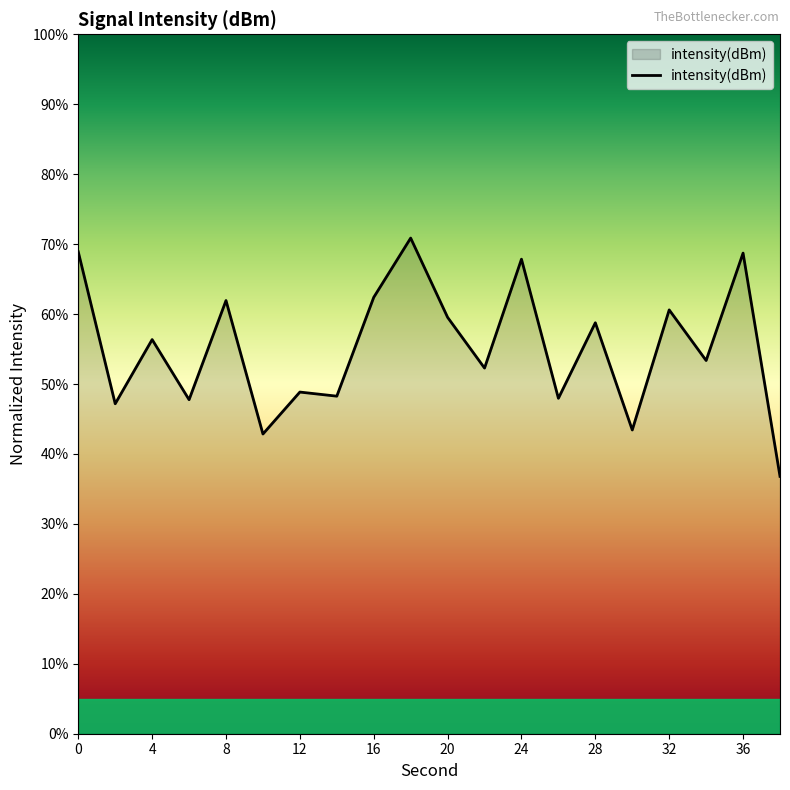

What is the maximum value shown in the chart?

70.9